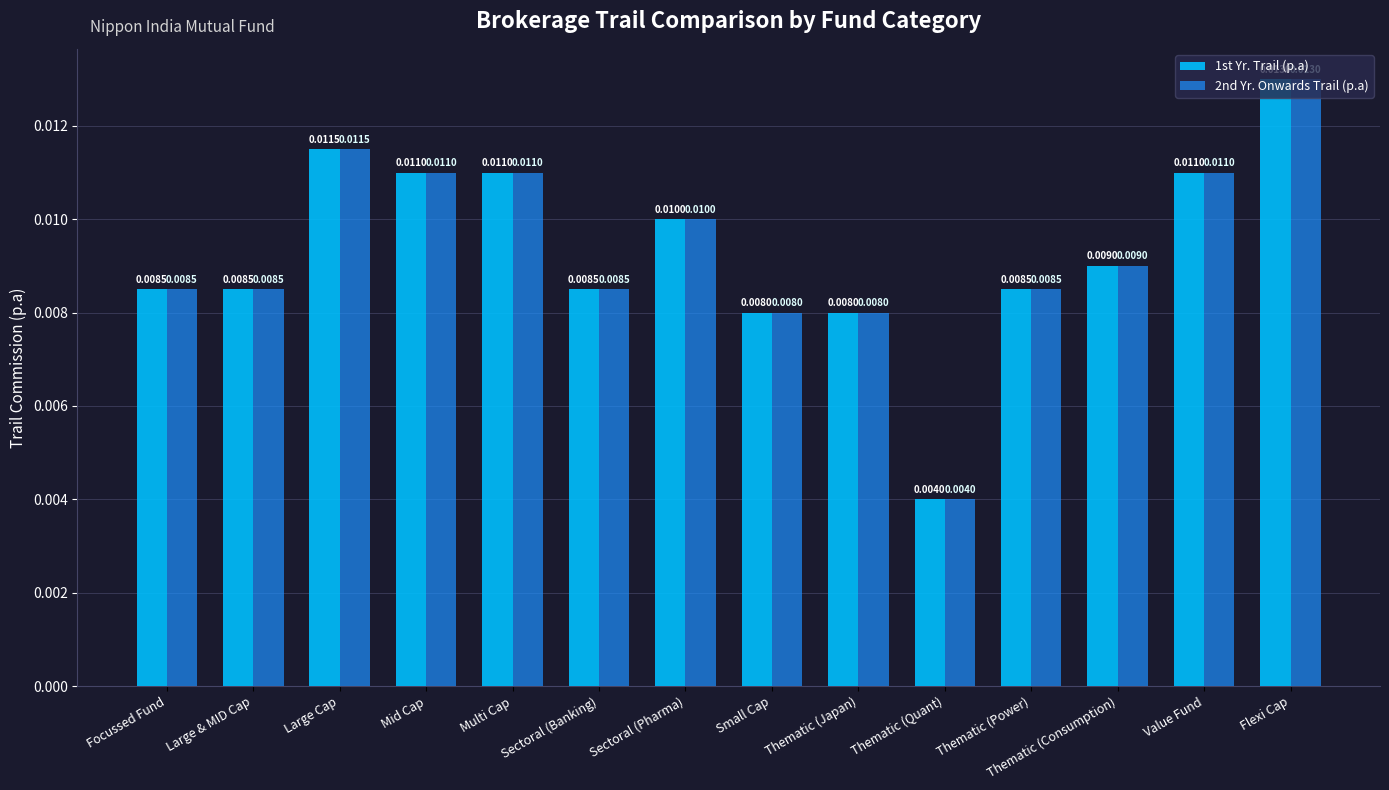

Where is 2nd Yr. Onwards Trail (p.a) nearest to the value 0?

Thematic (Quant)